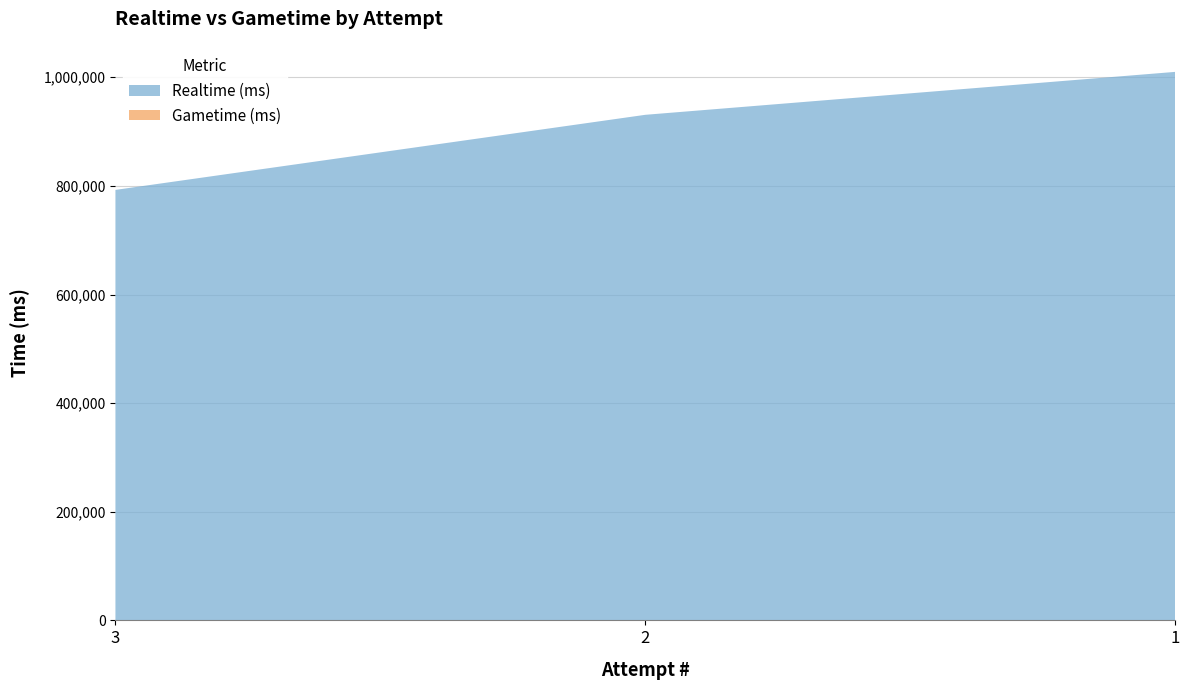

Reading left to right, extract all data points from this chart.

Realtime (ms): 3=792653	2=930936	1=1009983
Gametime (ms): 3=0	2=0	1=0